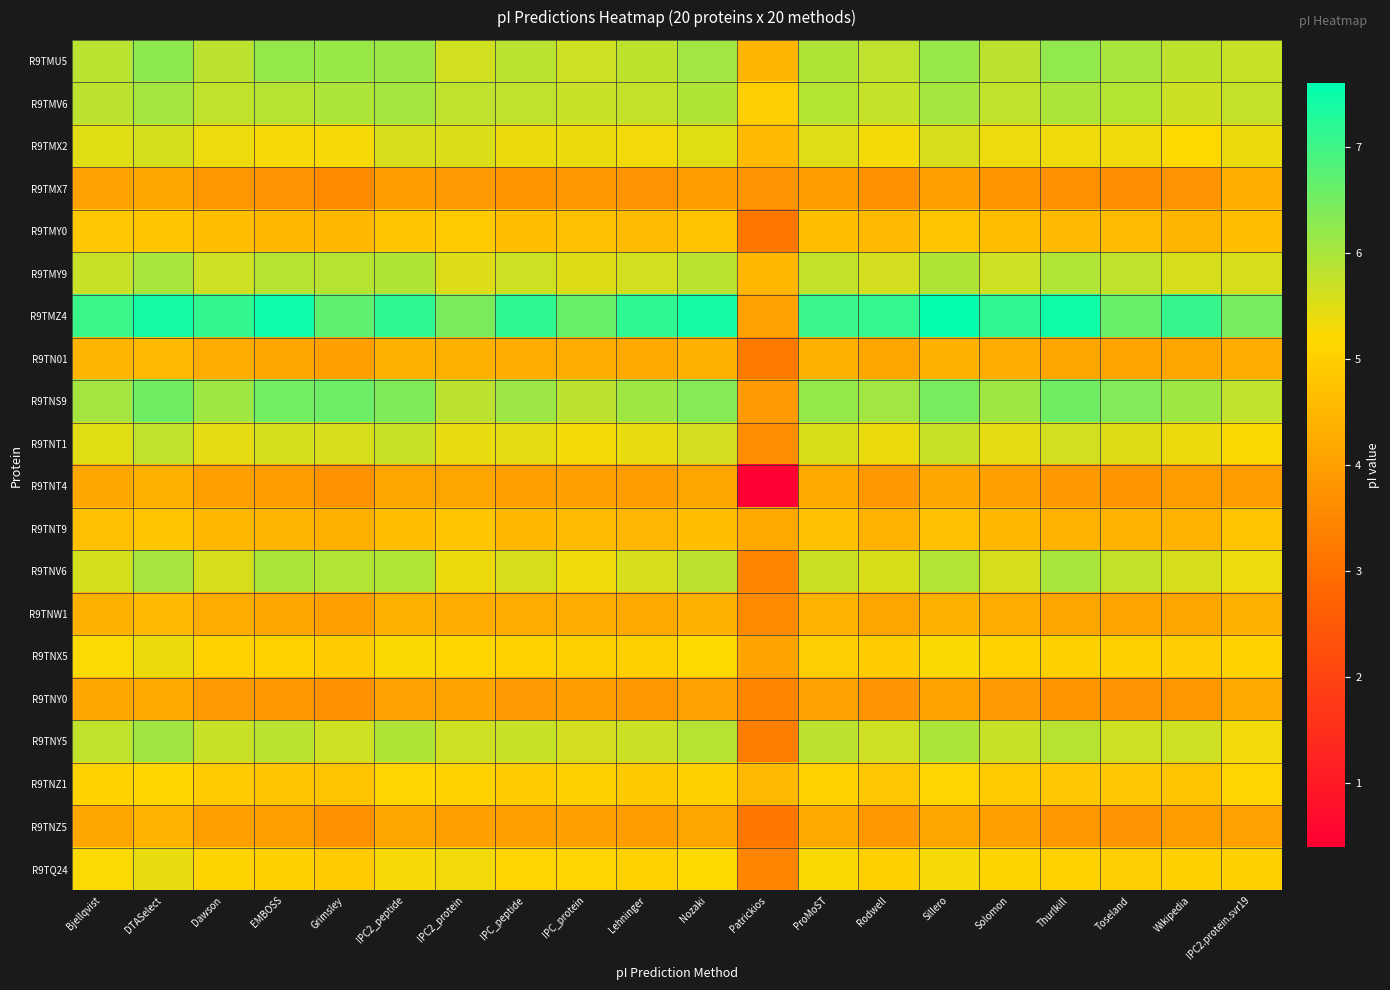

Which has a higher value, Lehninger or Toseland?

Toseland